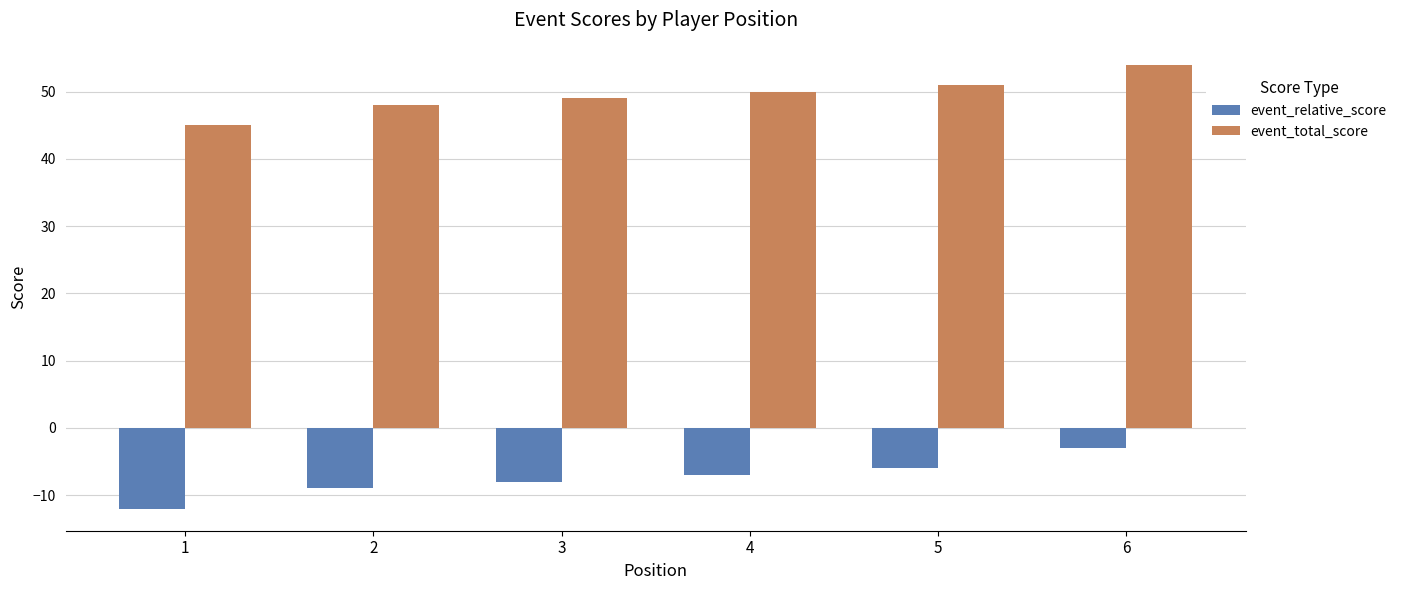

What is the total value across all series at 5?

45